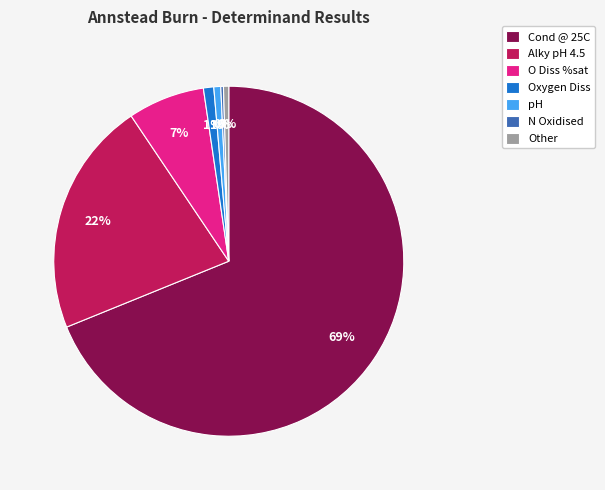

Is there a majority slice in this chart?

Yes